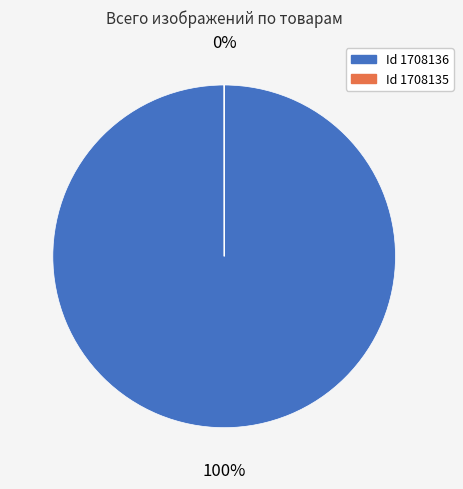

Is there a majority slice in this chart?

Yes